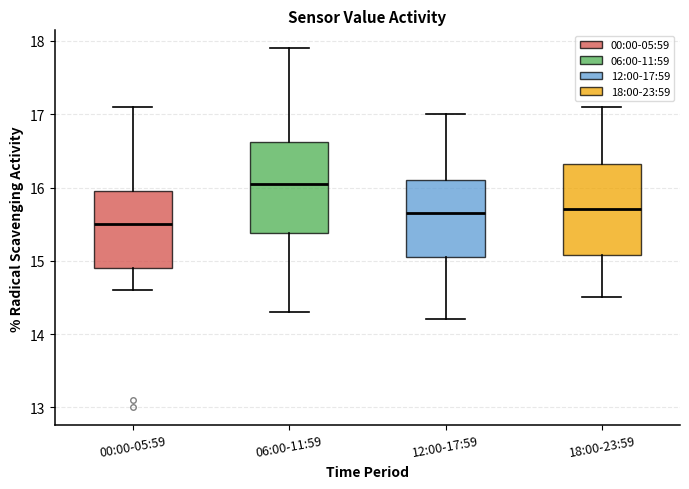

Which box's median line is the lowest?

00:00-05:59